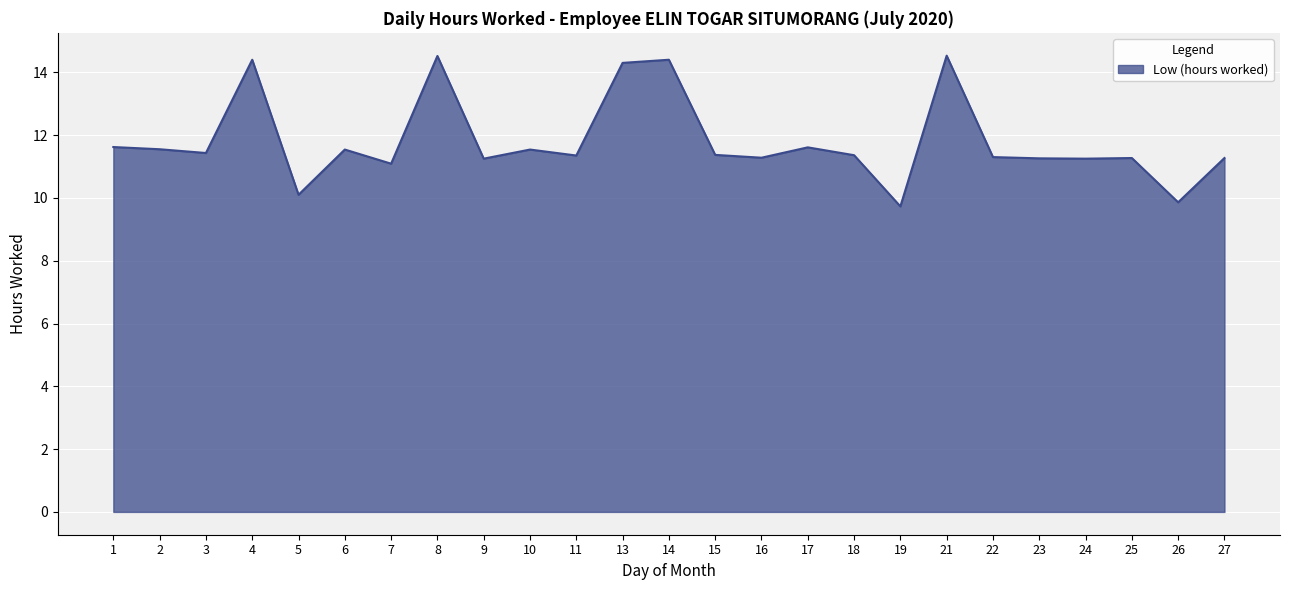

Which has a higher value, 26 or 1?

1